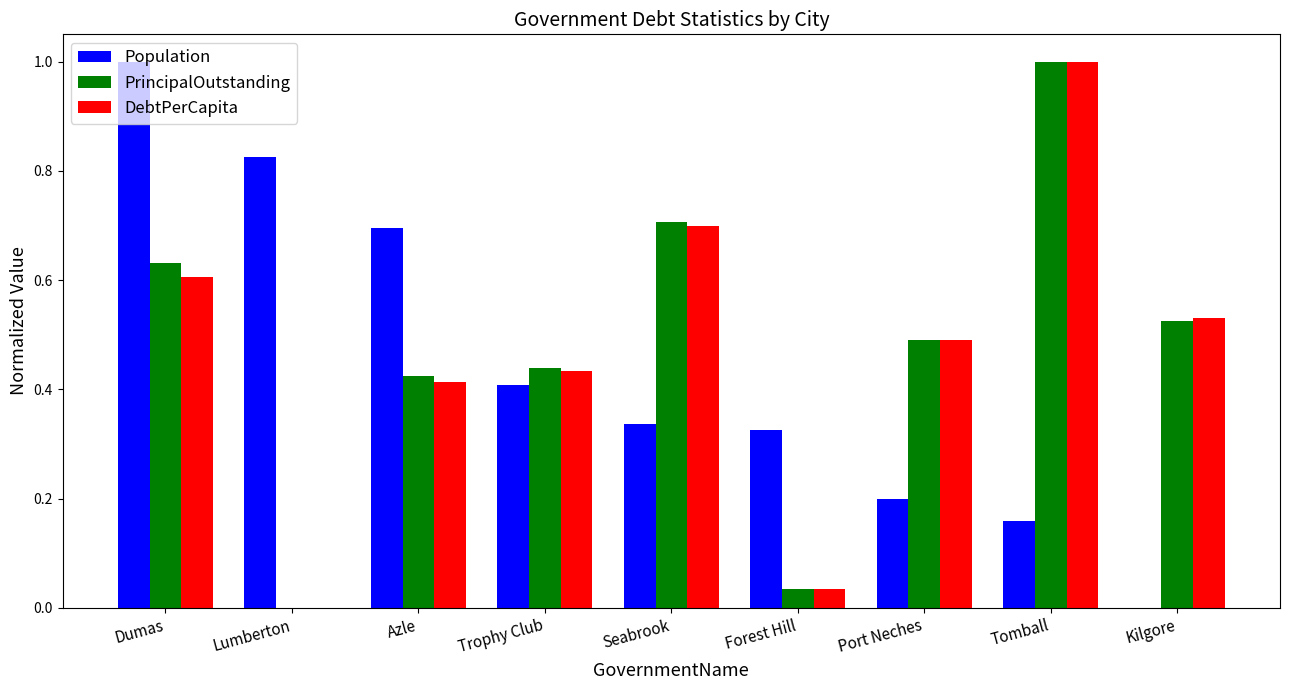

Between Dumas and Azle, which series saw the biggest shift?

Population